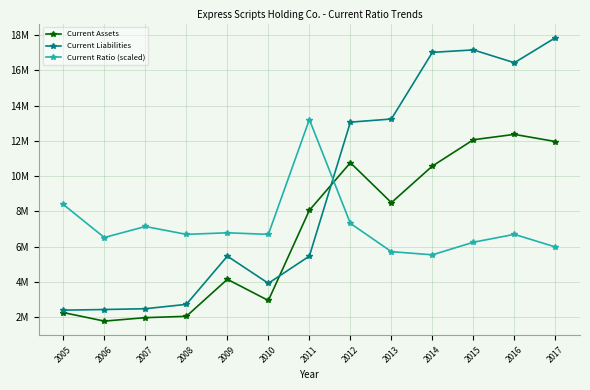

Which series has the largest range (max minus min)?

Current Liabilities